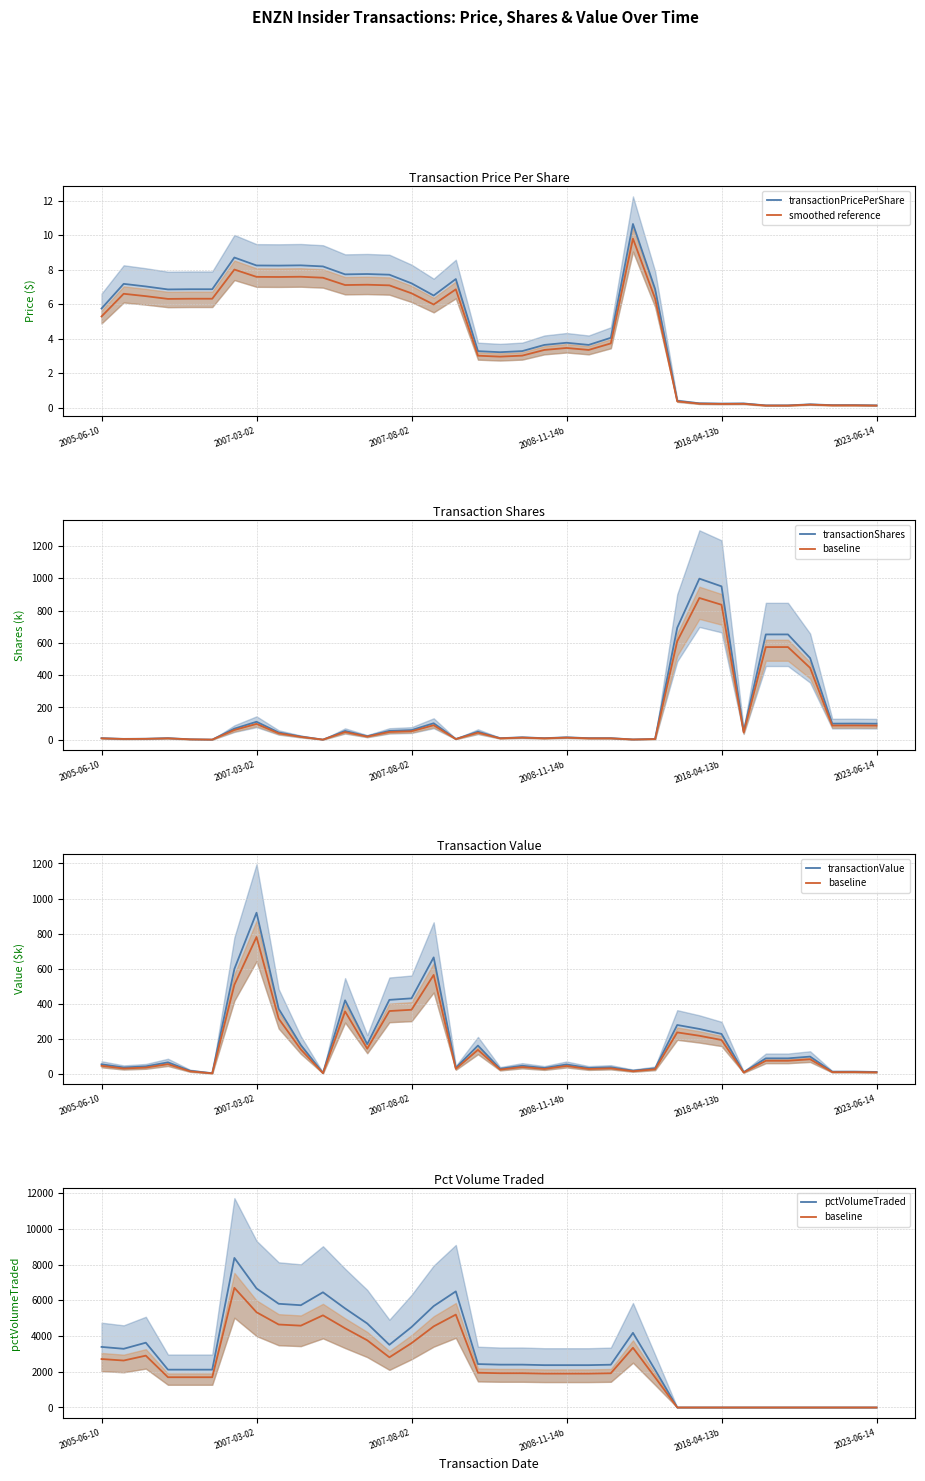

What position from the left is 9?

10